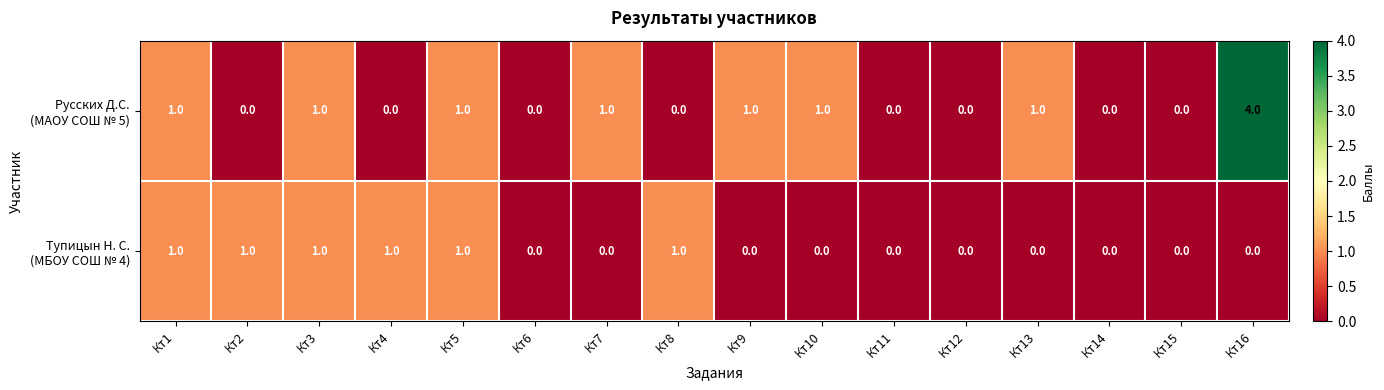

Which label corresponds to the largest value in the chart?

Кт16